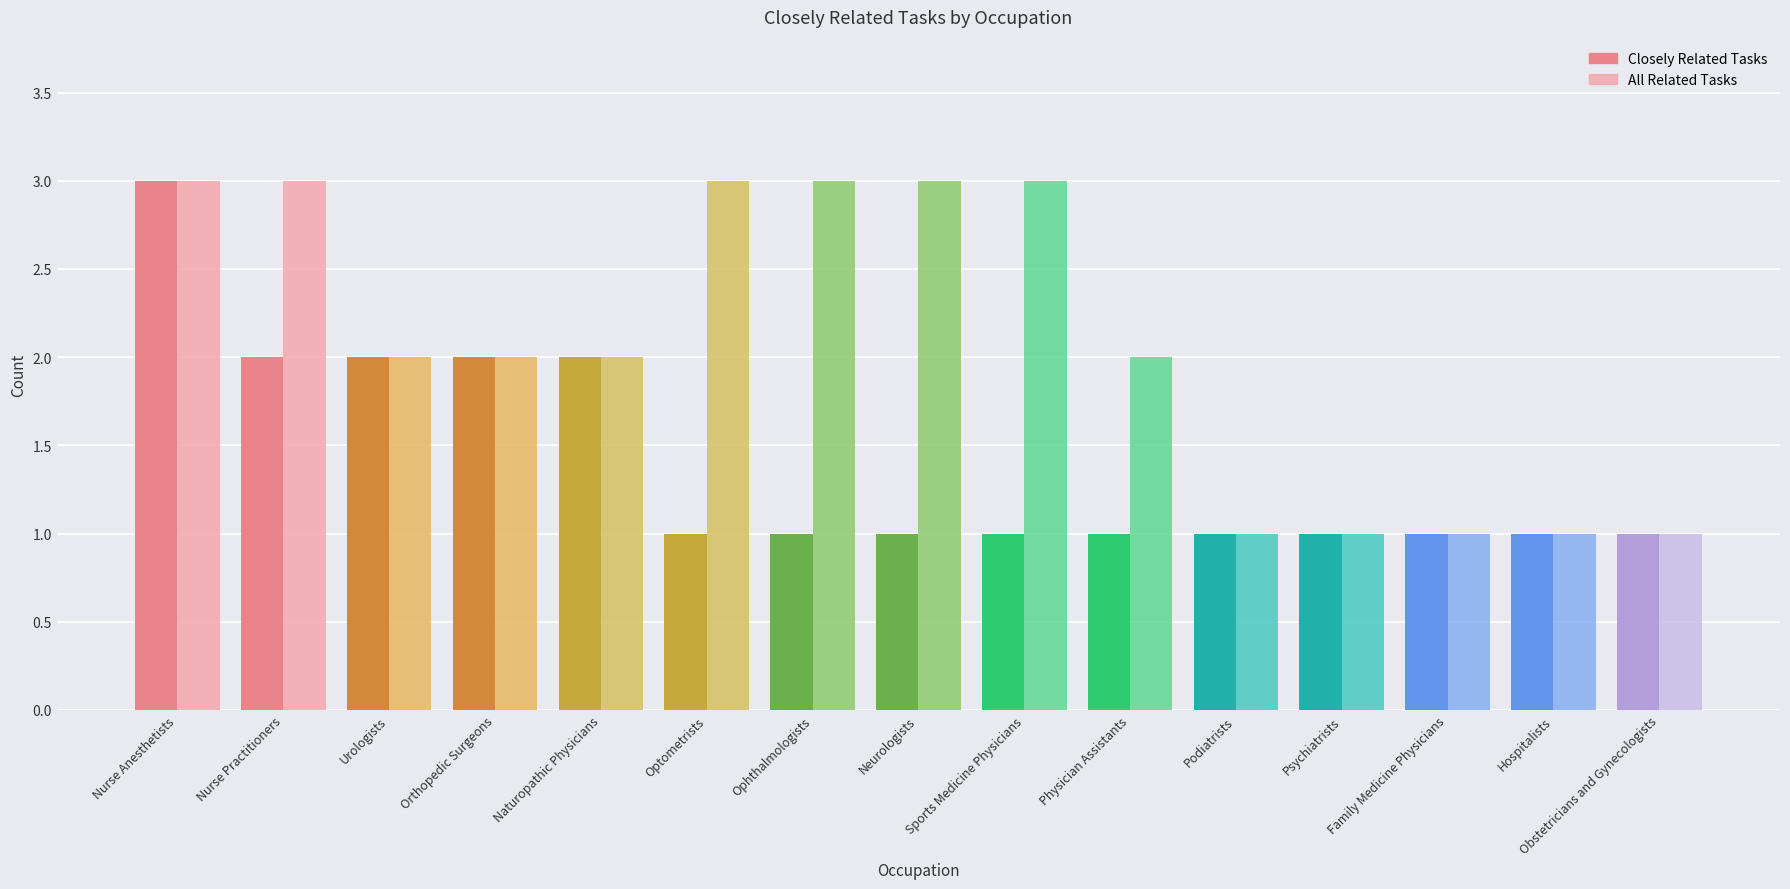

How many groups of bars are there?

15